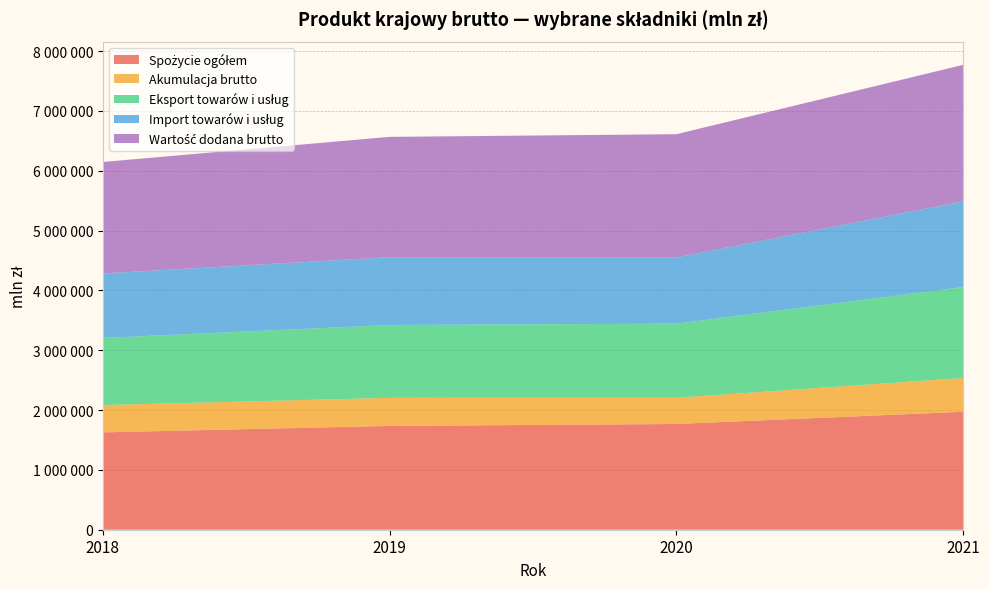

Reading left to right, what are all the values shown in this chart?

Spożycie ogółem: 1626870	1734712	1766884	1971398
Akumulacja brutto: 456137	469061	438531	563972
Eksport towarów i usług: 1121690	1217371	1238754	1519546
Import towarów i usług: 1078191	1132652	1106497	1430968
Wartość dodana brutto: 1862434	2011356	2059056	2282544